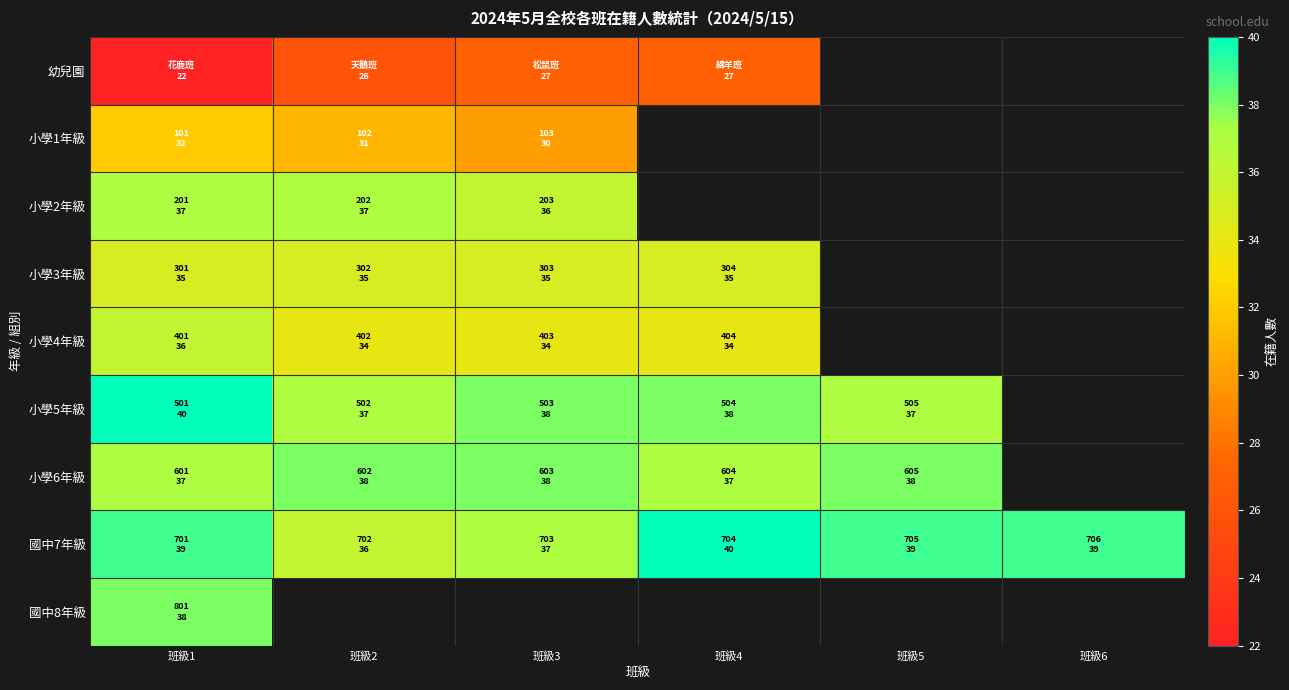

What is the difference between the 小學4年級 values at 班級2 and 班級1?

2.0